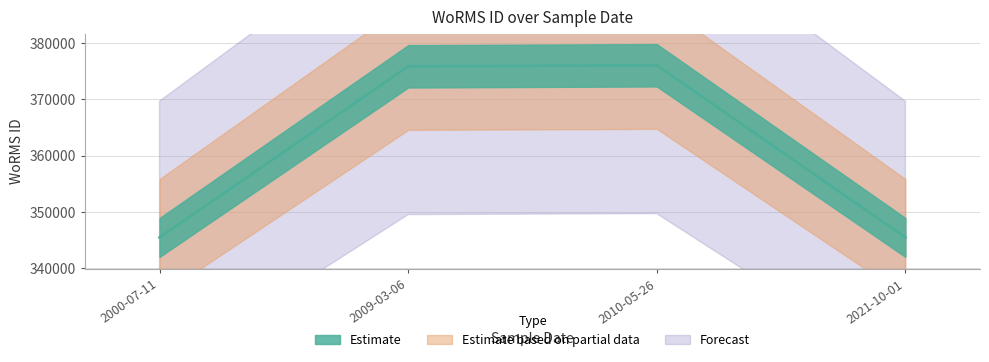

Reading right to left, extract all data points from this chart.

2021-10-01=345489	2010-05-26=376043	2009-03-06=375856	2000-07-11=345489